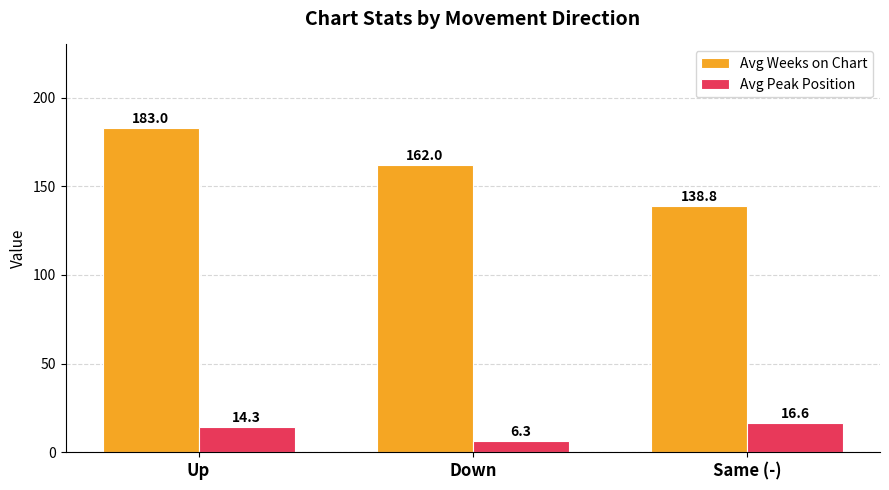

Reading left to right, extract all data points from this chart.

Avg Weeks on Chart: Up=183.0	Down=162.0	Same (-)=138.8
Avg Peak Position: Up=14.3	Down=6.3	Same (-)=16.6